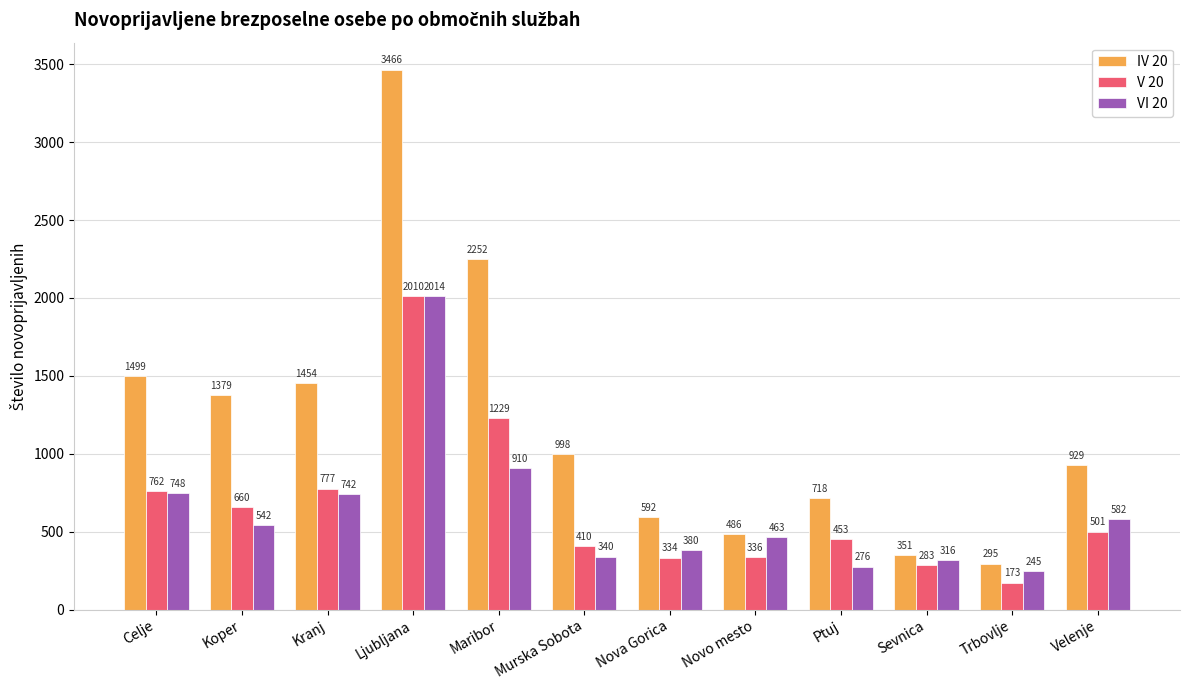

What value does the VI 20 series have at Sevnica, to the nearest 100?

300